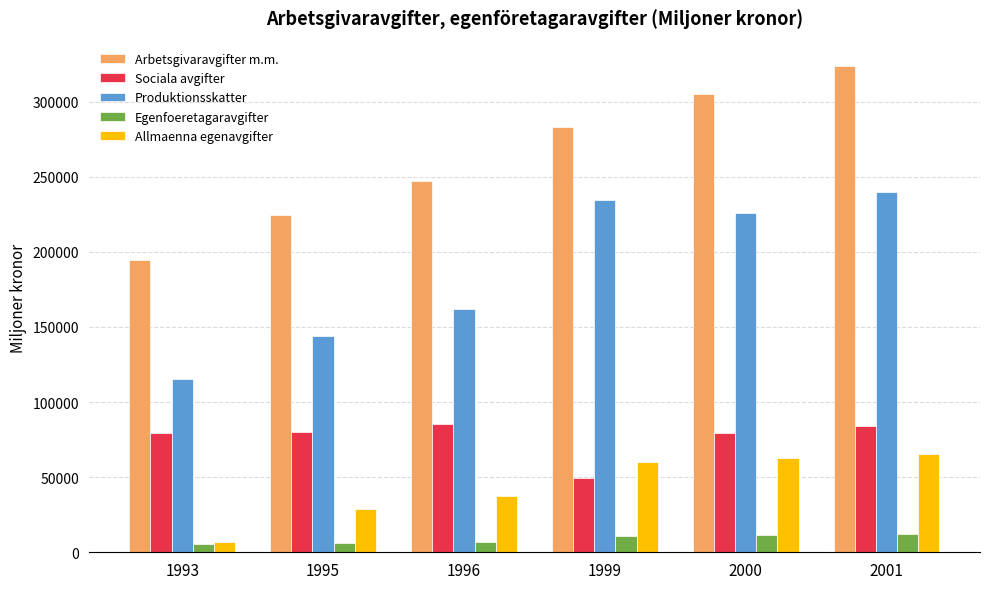

What is the difference between the highest and lowest values at 2001?

311797